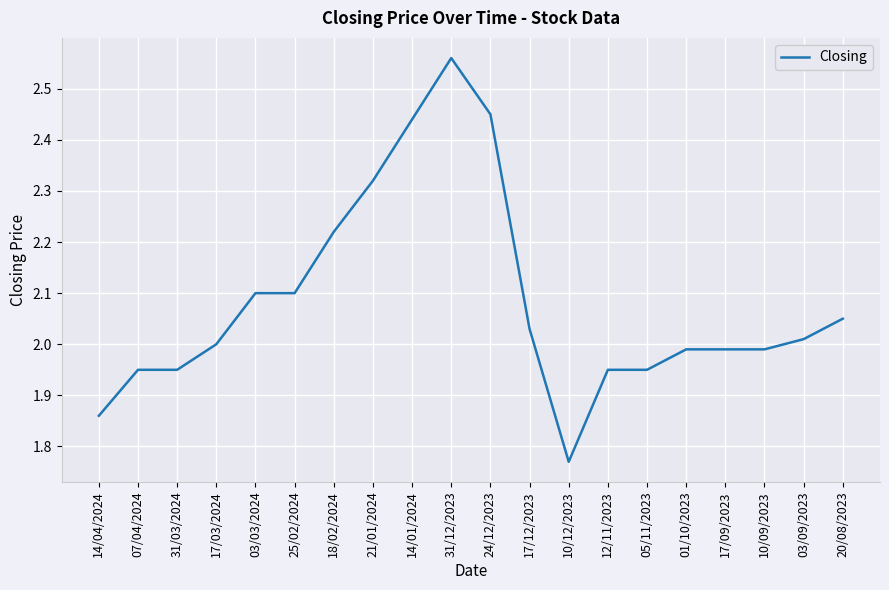

Which label corresponds to the largest value in the chart?

31/12/2023